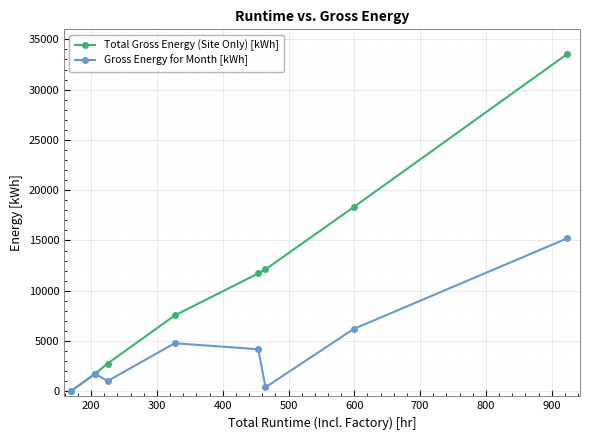

Reading right to left, what are all the values shown in this chart?

Total Gross Energy (Site Only) [kWh]: 33517	18320	12122	11723	7541	2763	1741	0
Gross Energy for Month [kWh]: 15197	6198	399	4182	4778	1022	1741	0